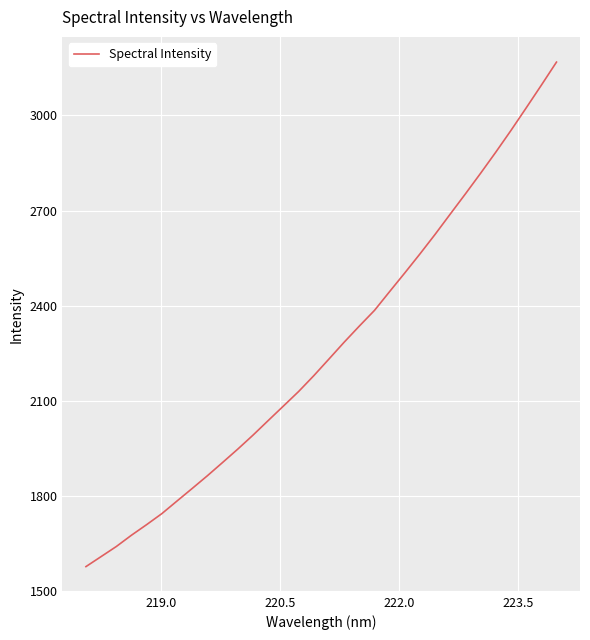

What is the maximum value shown in the chart?

3168.2